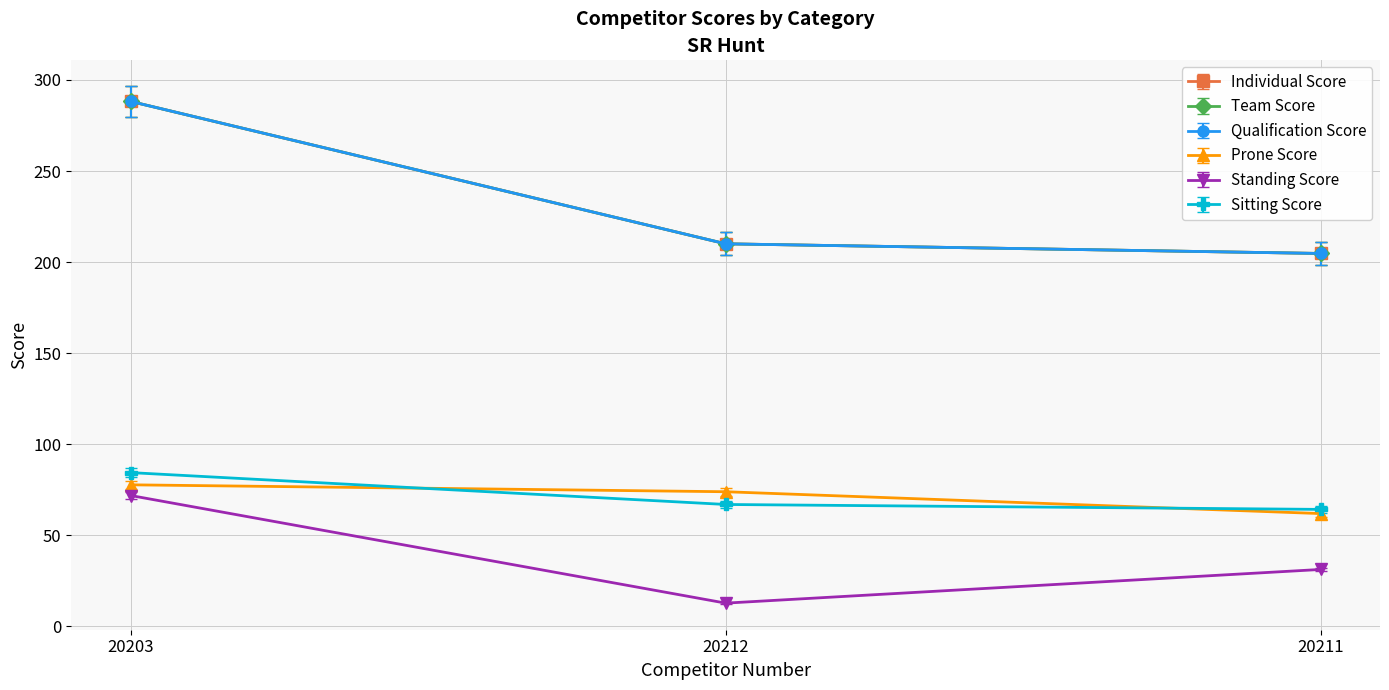

At which label does Qualification Score reach its minimum?

20211